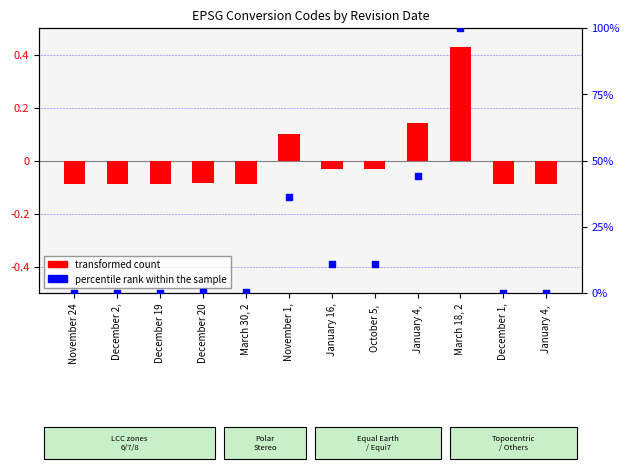

At how many categories does at least one series exceed 14?

3